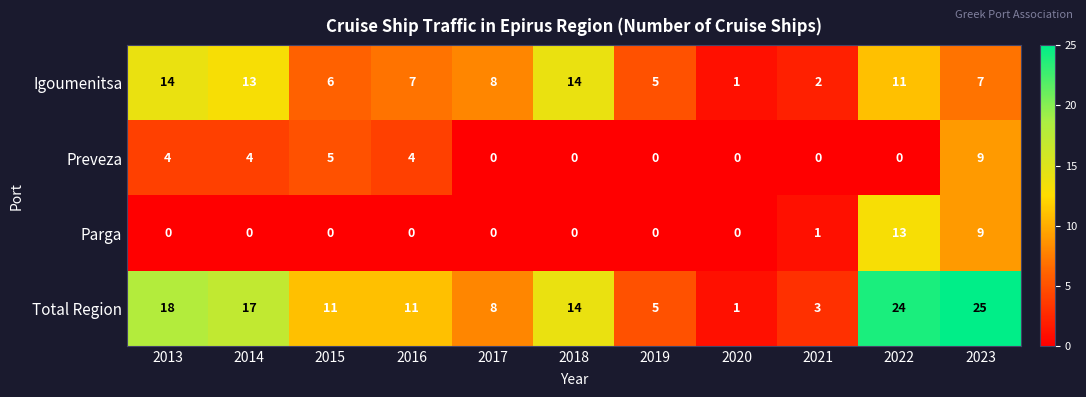

Count the Preveza values in the range 0 to 4.

9